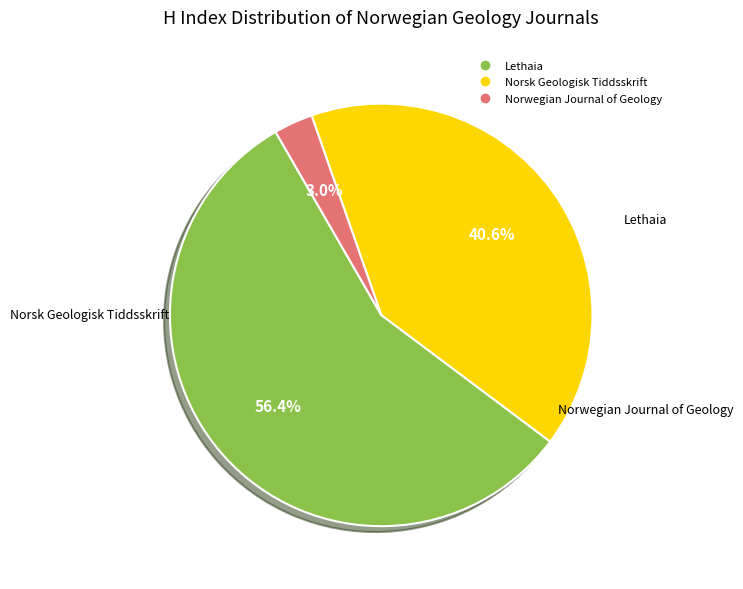

To the nearest percent, what is the average slice percentage?

33%